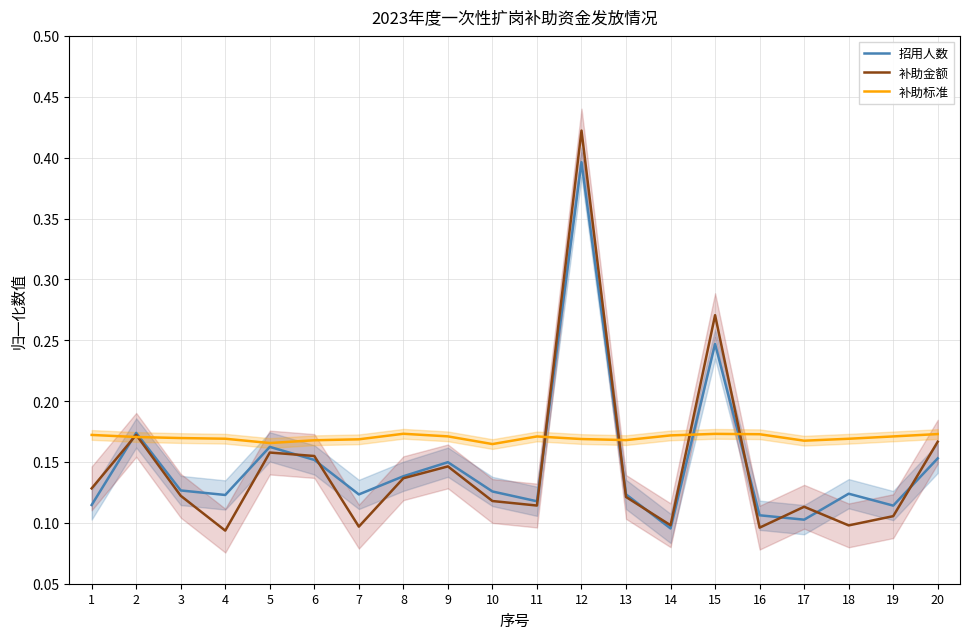

Which series has the largest range (max minus min)?

补助金额